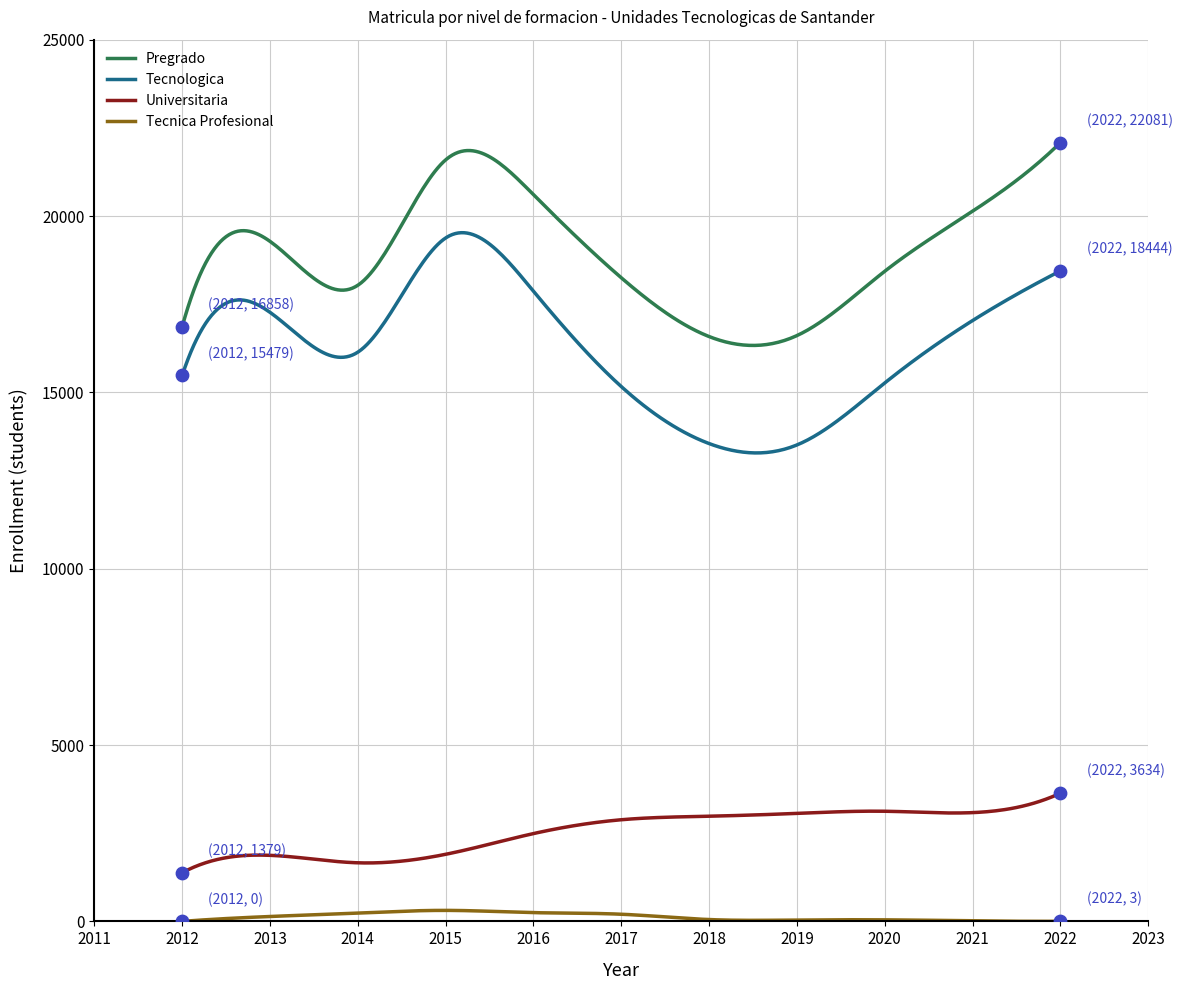

What is the lowest value of the Pregrado series?

16330.4